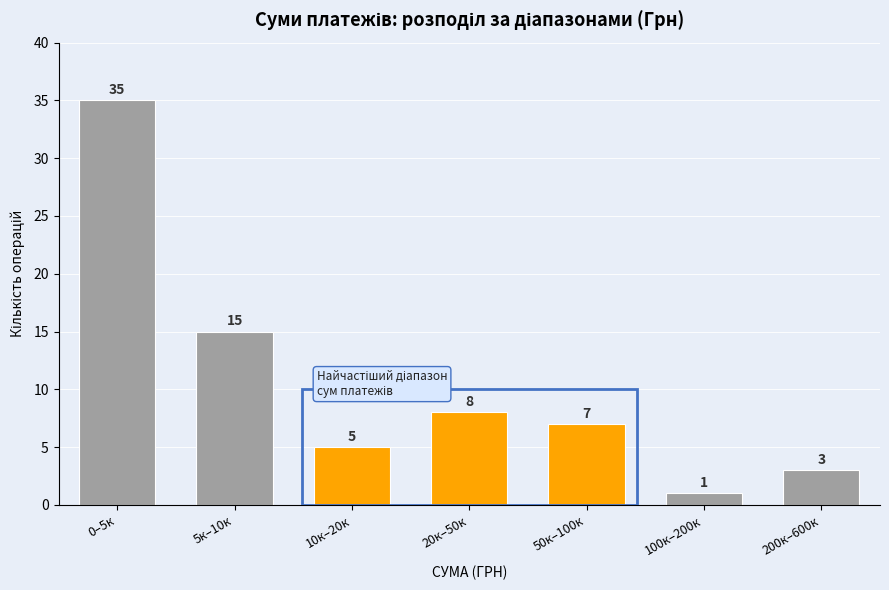

Reading left to right, list all the values displayed in this chart.

35	15	5	8	7	1	3